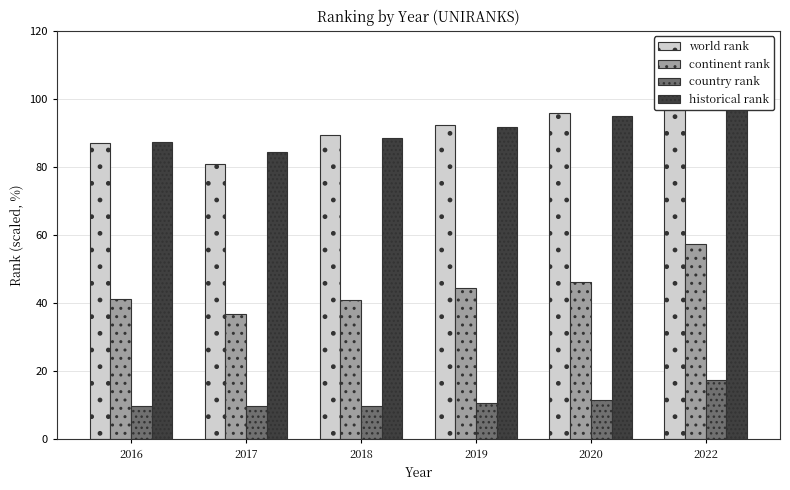

How many bars are there in each group?

4